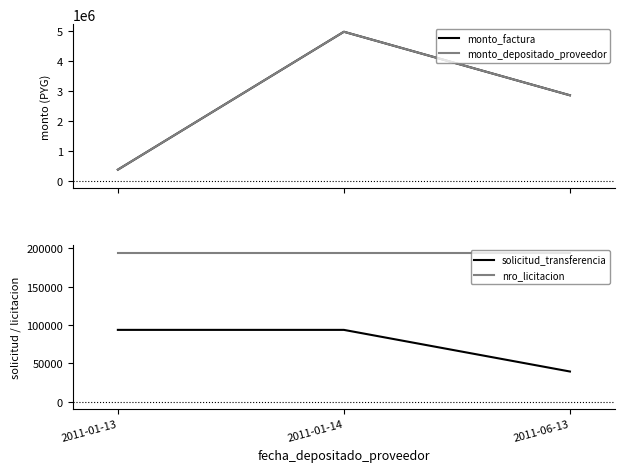

At how many categories does at least one series exceed 4472018?

1